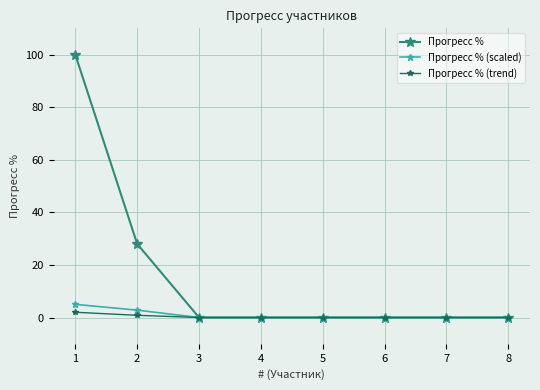

Which series has the largest total across all categories?

Прогресс %